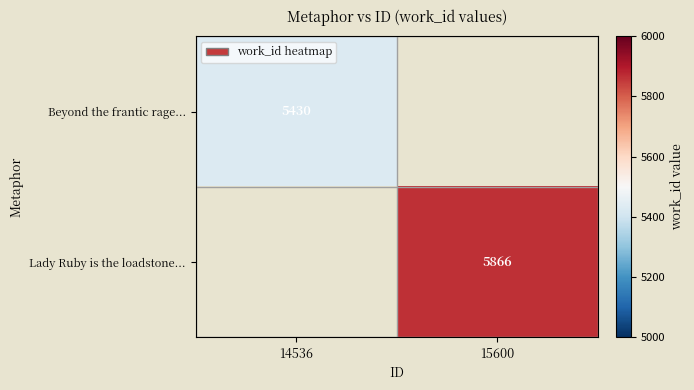

At how many categories does at least one series exceed 5729?

1